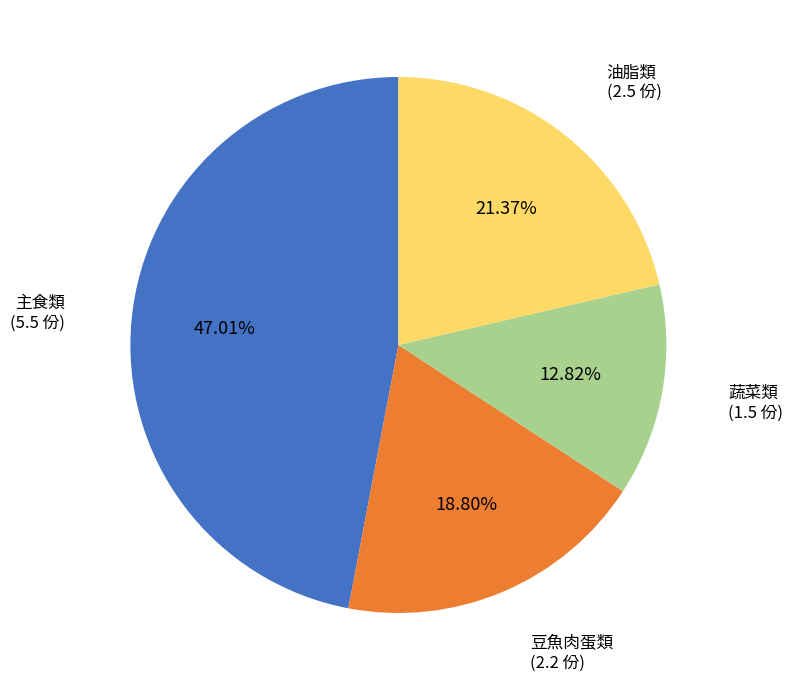

What is the largest slice in the pie chart?

主食類